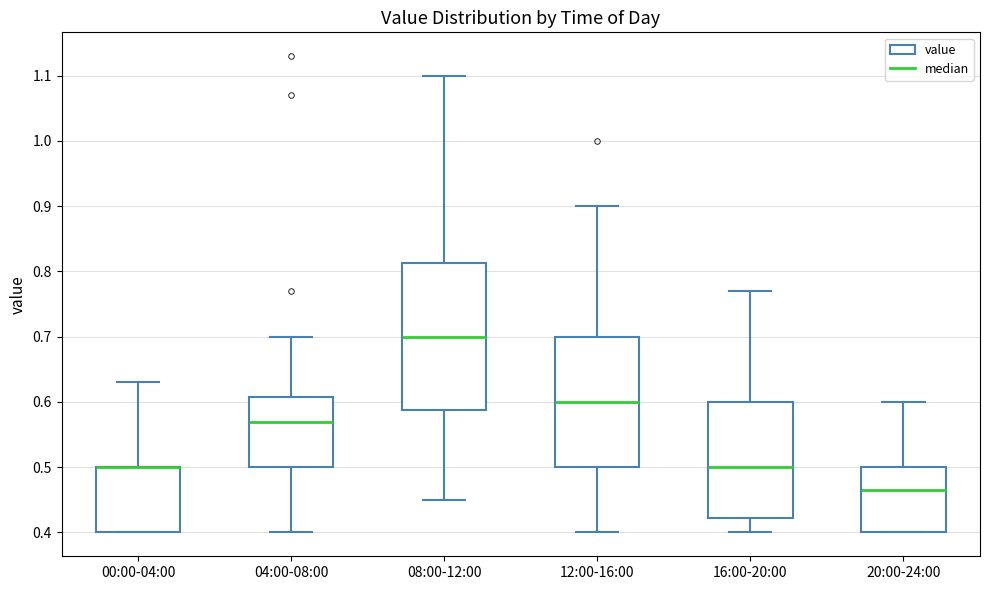

Where does the upper whisker of the box for 00:00-04:00 end on the y-axis? The values are not printed on the chart, so give them approximately, as read against the axis.

0.63